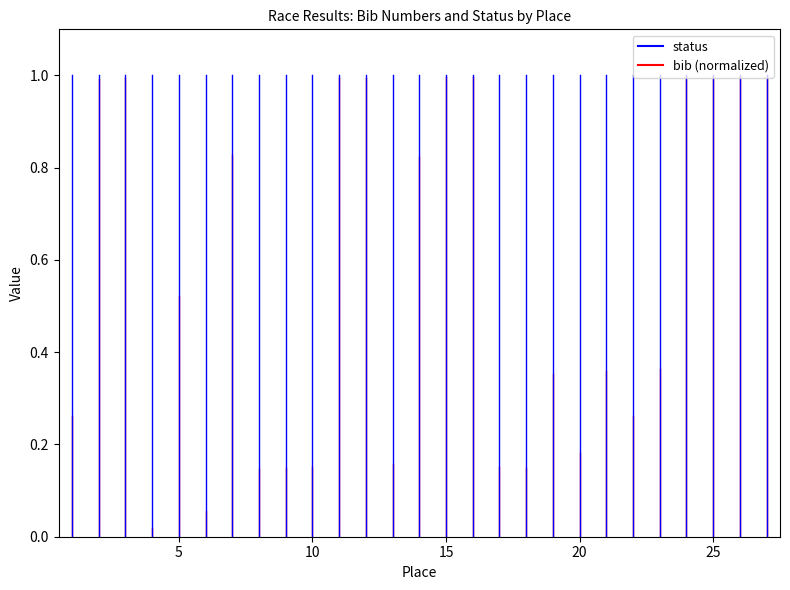

True or false: bib has a value of 0.1 at 0.

False